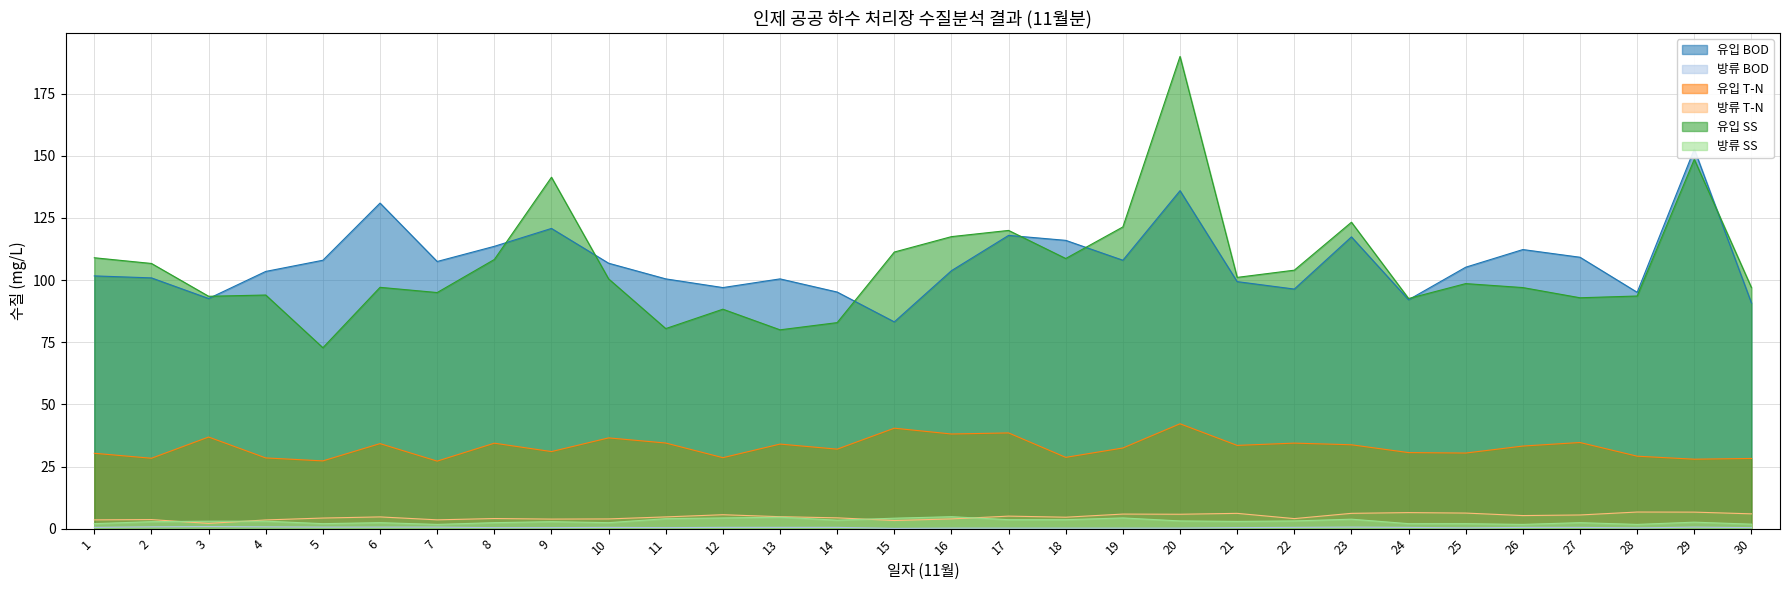

What is the total value across all series at 30?

224.2